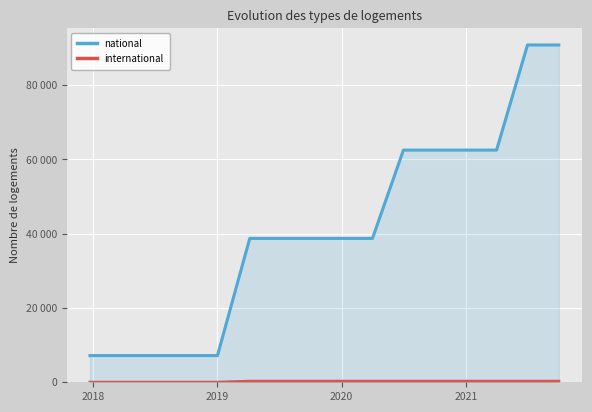

What is the difference between the maximum and minimum values in the international series?

269